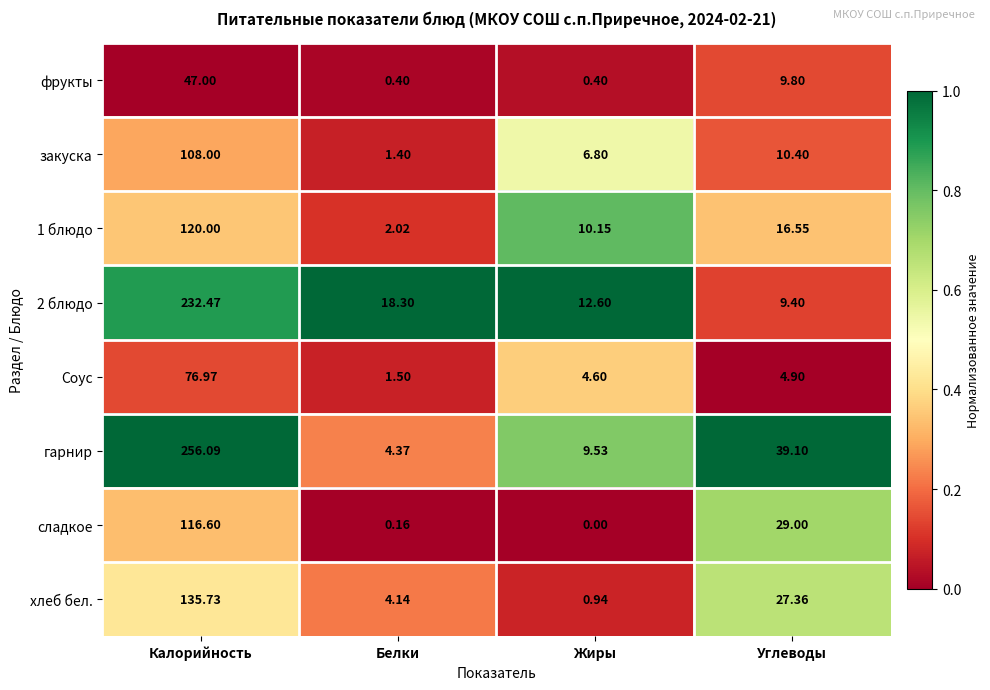

Which series has the largest total across all categories?

гарнир